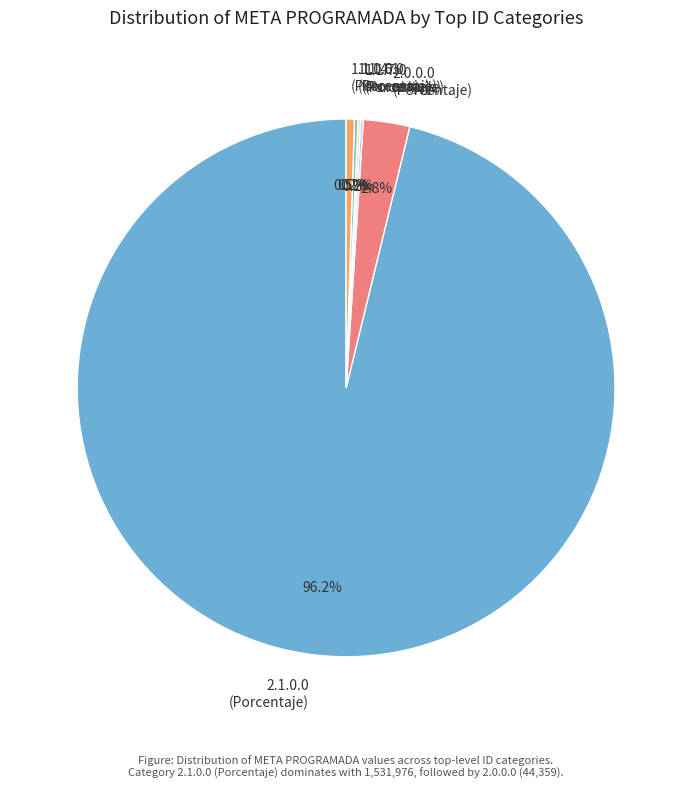

Is there any slice that represents more than half of the pie?

Yes